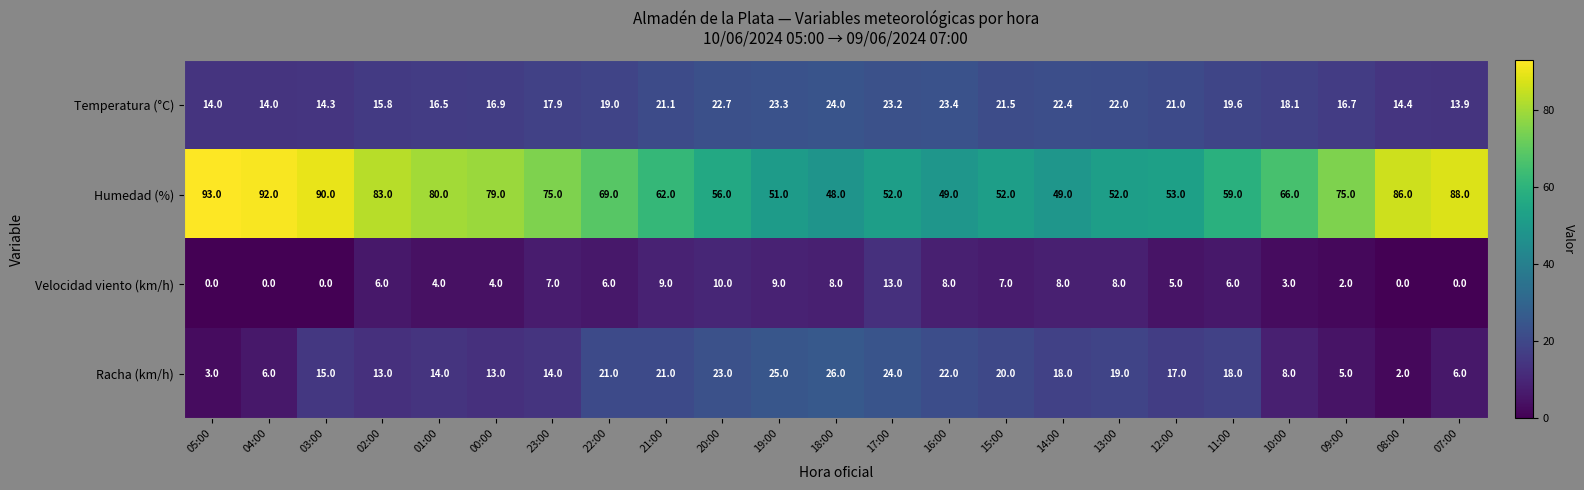

What is the difference between the Temperatura (°C) values at 23:00 and 13:00?

4.1